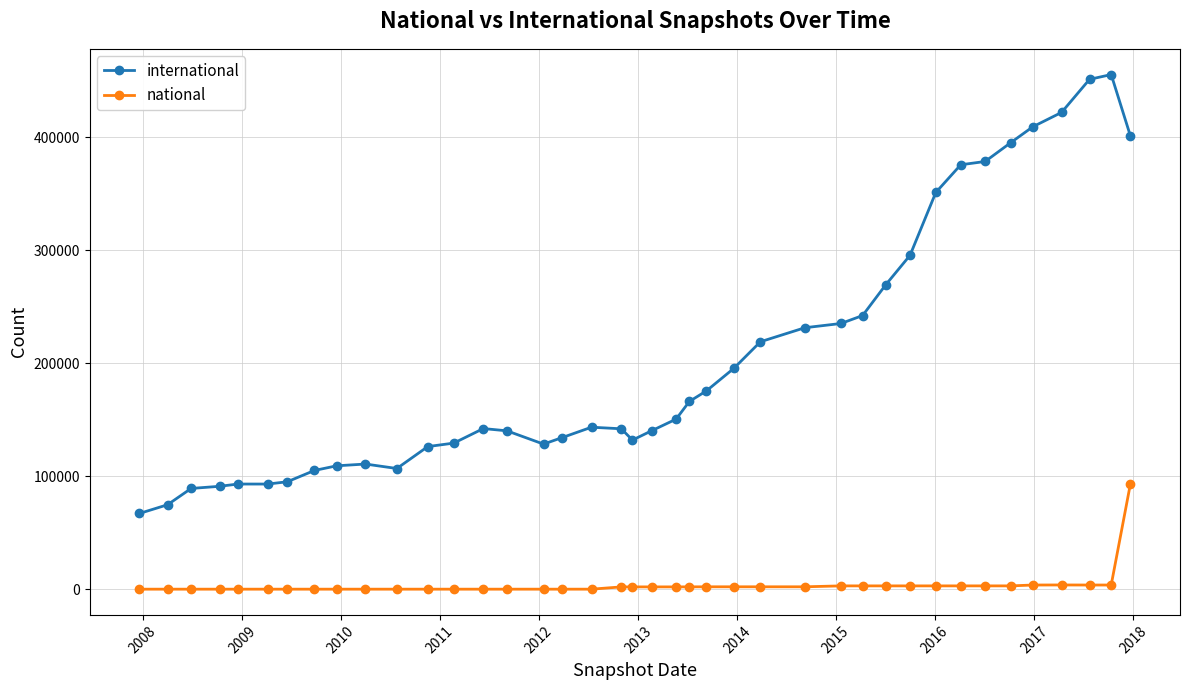

True or false: national and international cross at least once.

False